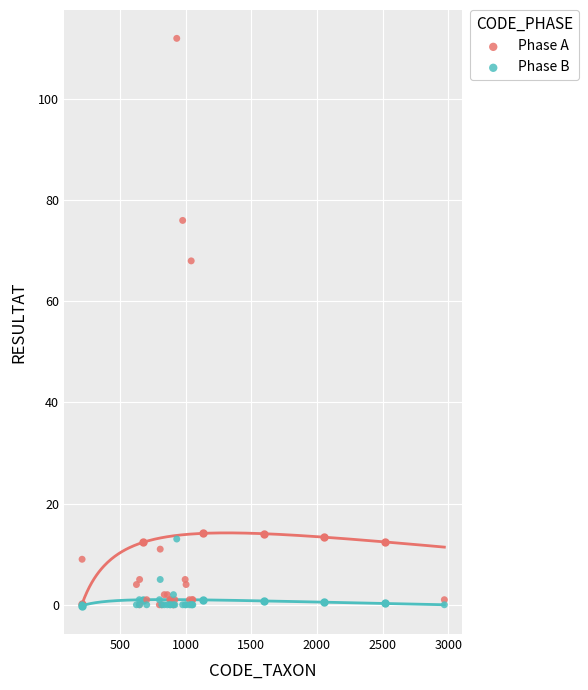

Across all series, what Y value is closest to 56?

68